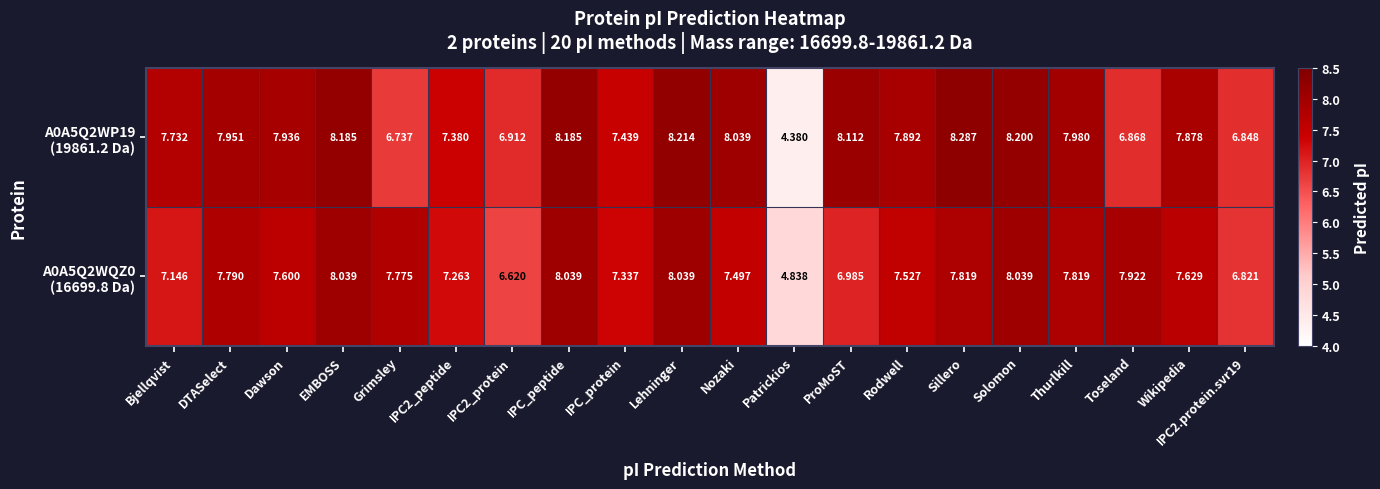

Which category has the highest value across all series?

Sillero